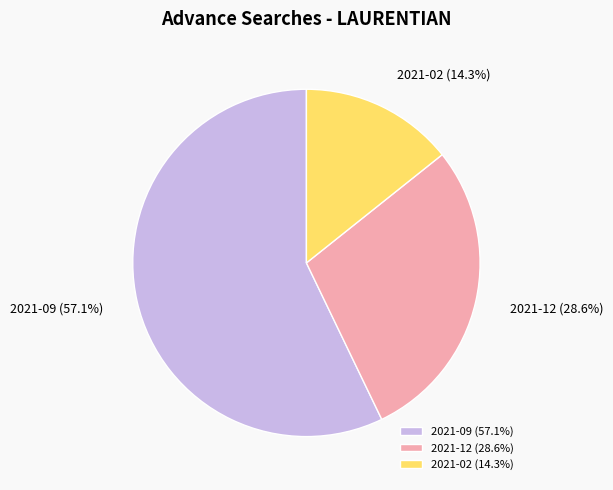

To the nearest percent, what is the combined percentage of 2021-02 and 2021-12?

43%